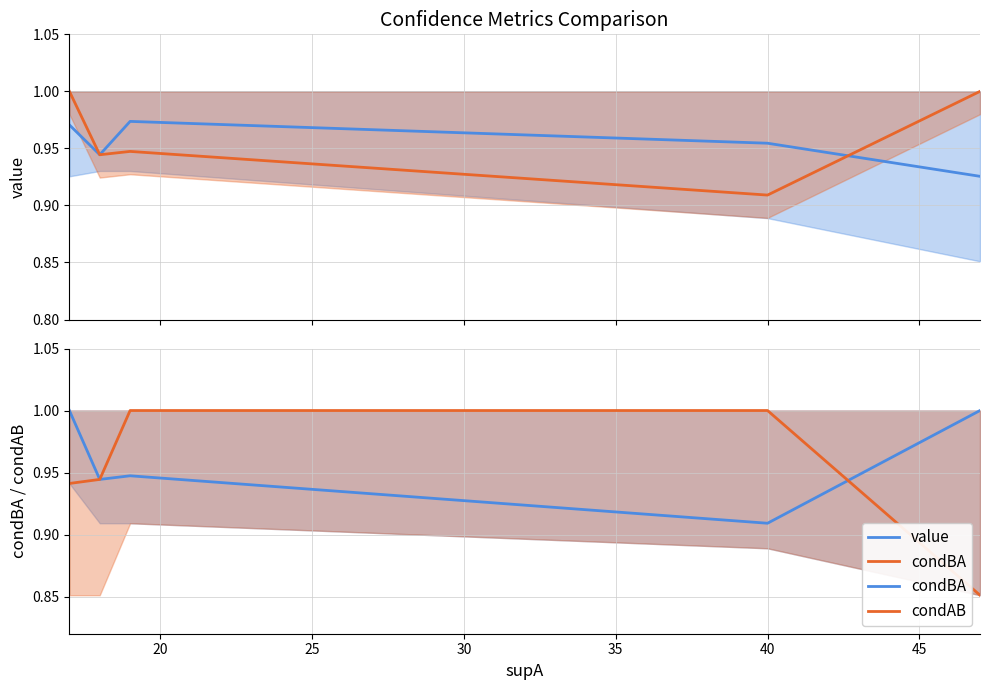

True or false: condBA has more than 2 interior local peaks.

False